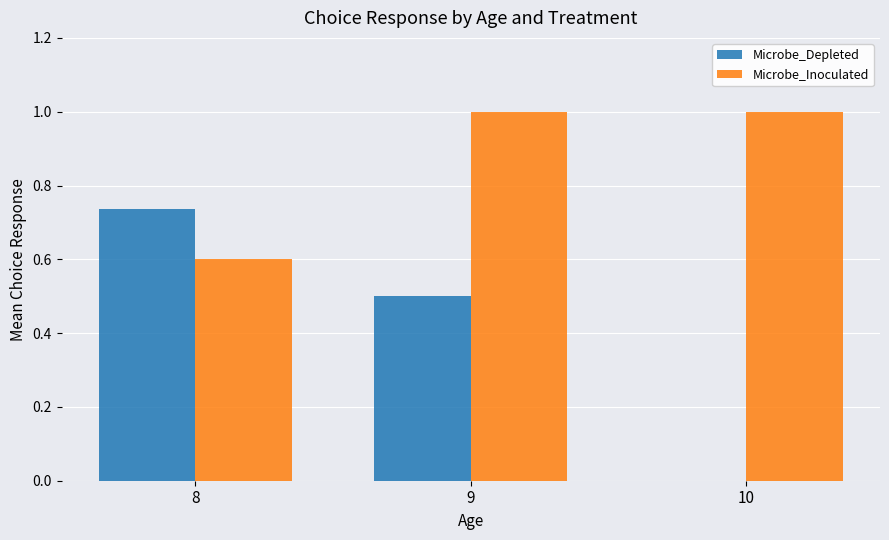

What is the difference between the Microbe_Inoculated values at 8 and 10?

0.4